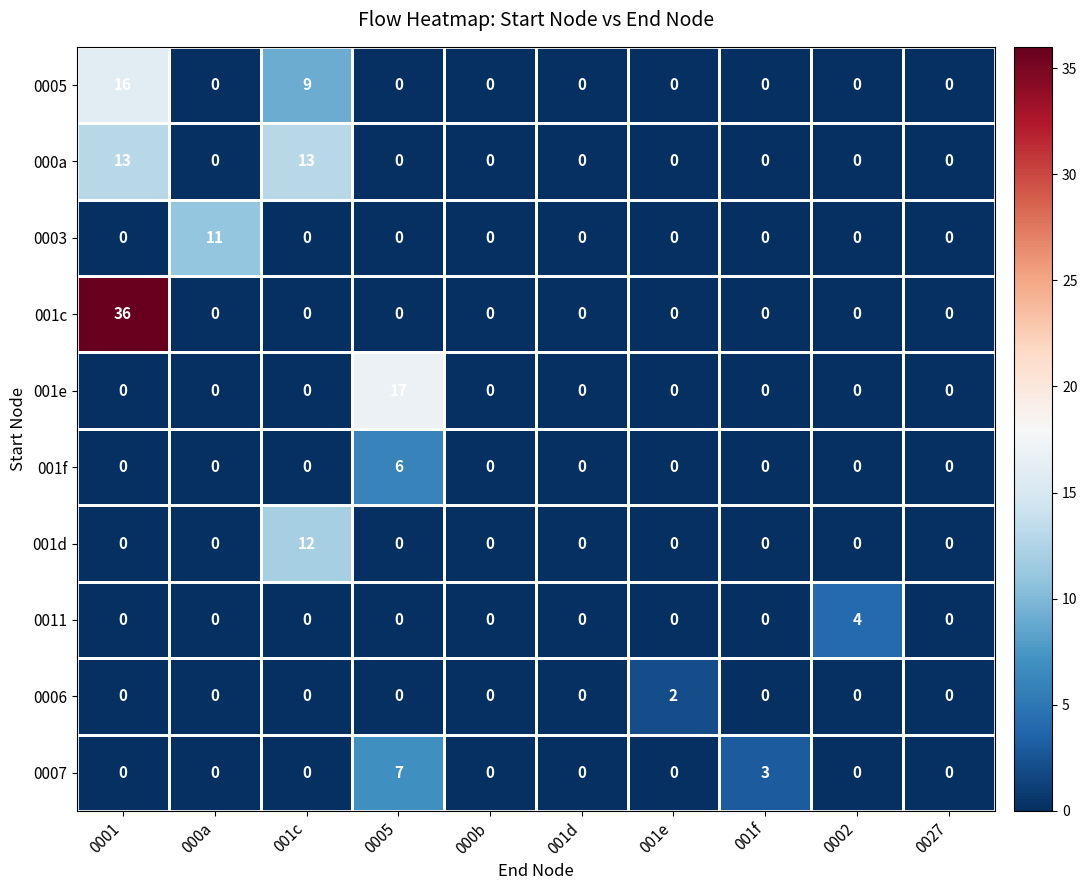

At which category is the sum across all series the highest?

0001